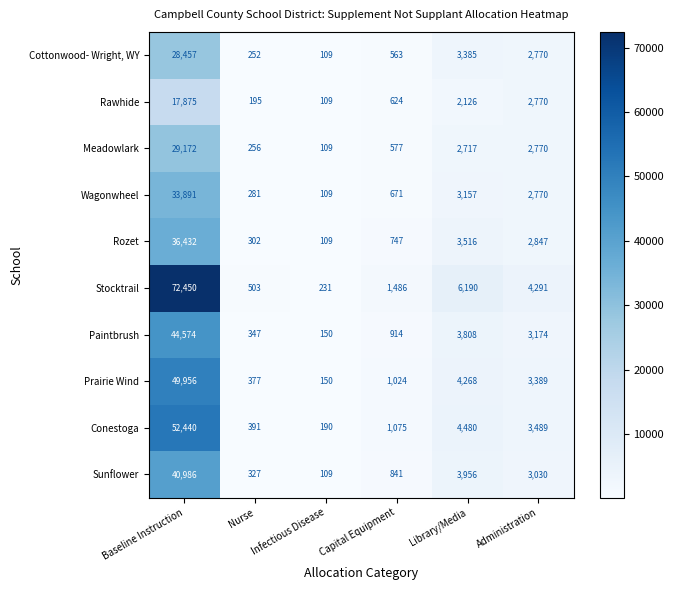

At Nurse, list the series in order from smallest to largest.

Rawhide, Cottonwood- Wright, WY, Meadowlark, Wagonwheel, Rozet, Sunflower, Paintbrush, Prairie Wind, Conestoga, Stocktrail